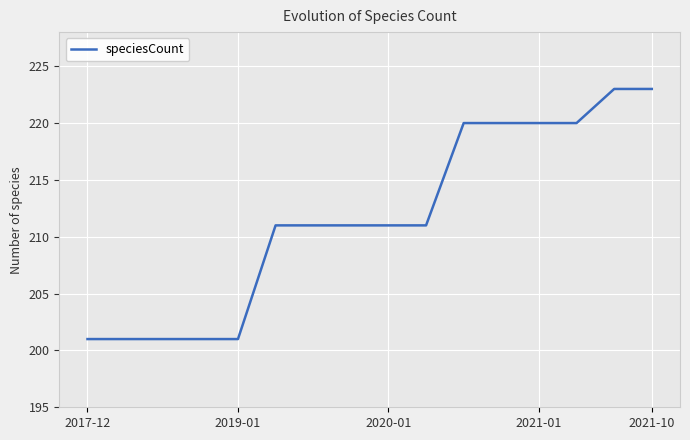

What is the greatest value displayed?

223